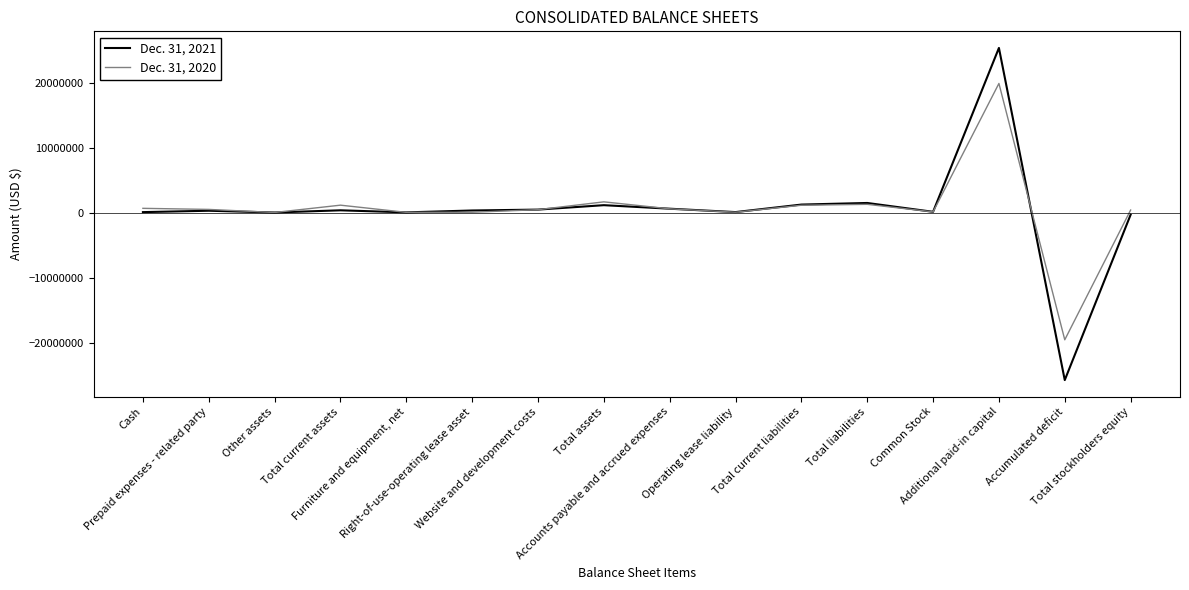

Which series has the largest range (max minus min)?

Dec. 31, 2021